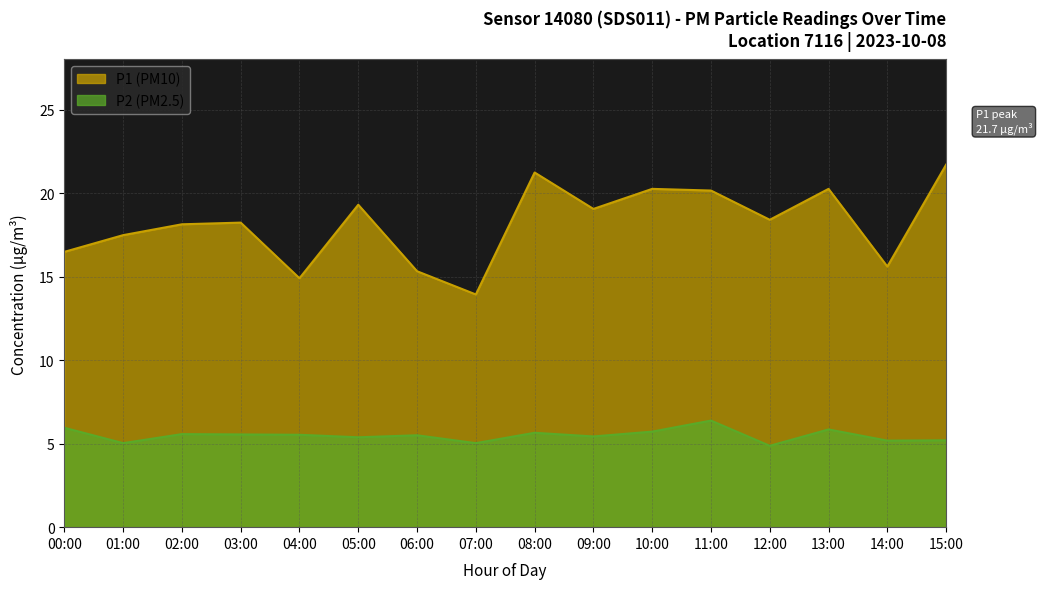

At how many categories does at least one series exceed 16?

12